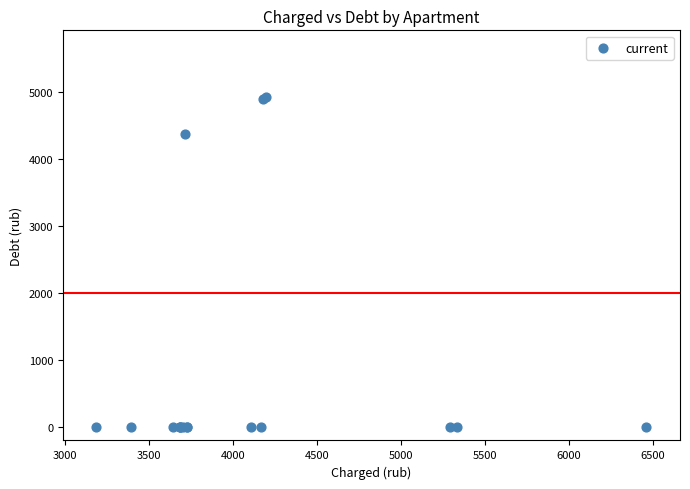

What Y value in the scatter plot is closest to 2461?

4381.6